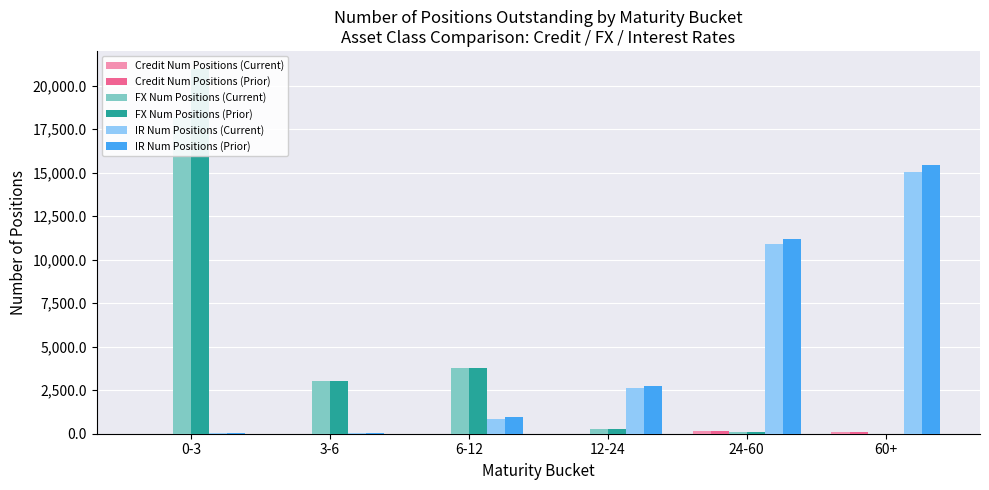

Reading left to right, what are all the values shown in this chart?

Credit Num Positions (Current): 0	0	0	0	142	75
Credit Num Positions (Prior): 0	0	0	0	142	75
FX Num Positions (Current): 18209	3057	3781	244	108	2
FX Num Positions (Prior): 20952	3017	3764	244	108	2
IR Num Positions (Current): 46	32	856	2609	10892	15027
IR Num Positions (Prior): 51	40	988	2754	11216	15432